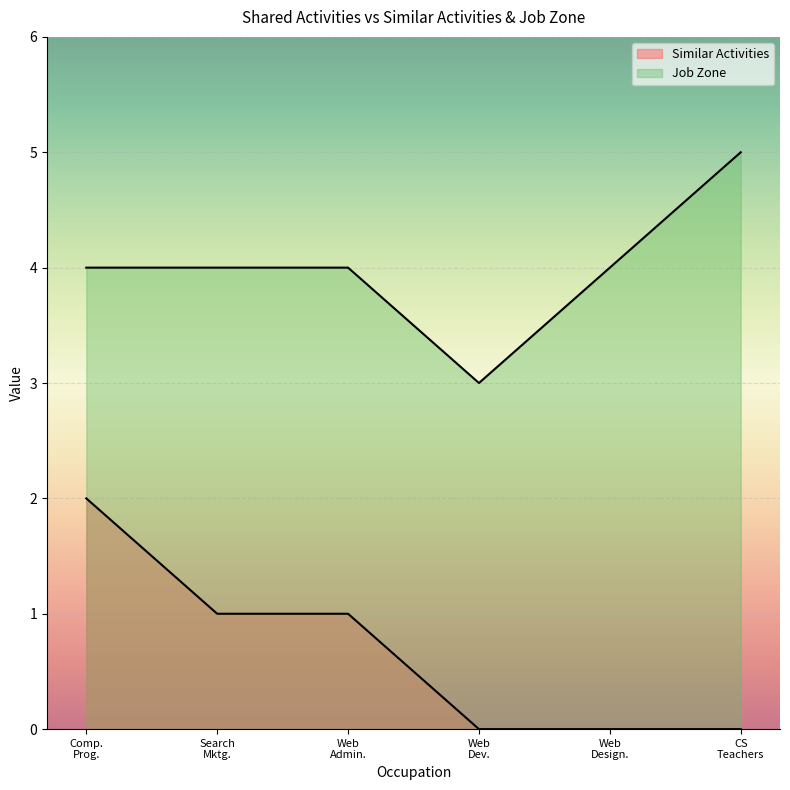

How many lines are shown in the chart?

2